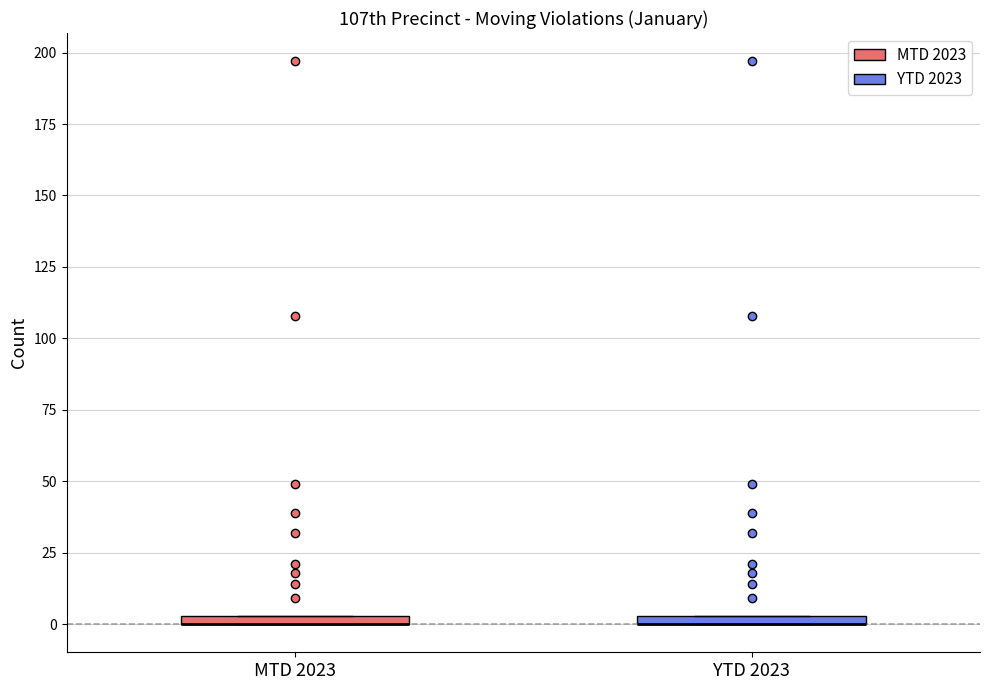

Where is the lower edge of the box for YTD 2023 on the y-axis? The values are not printed on the chart, so give them approximately, as read against the axis.

0